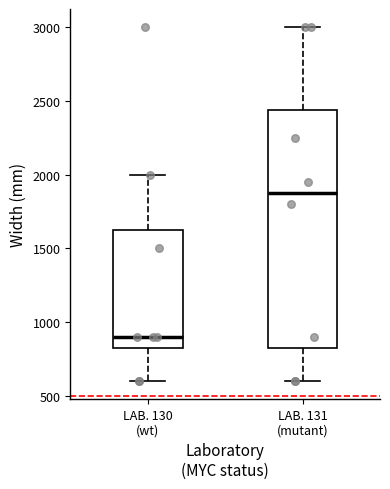

Reading left to right, transcribe this box plot: for each box, give where its median line is, the range the box spans, and where its two whiskers end, as read against the y-axis. The values are not printed on the chart, so give them approximately, as read against the axis.

LAB. 130 (wt): median 900, box 850 to 1650, whiskers 600 to 2000
LAB. 131 (mutant): median 1900, box 850 to 2450, whiskers 600 to 3000